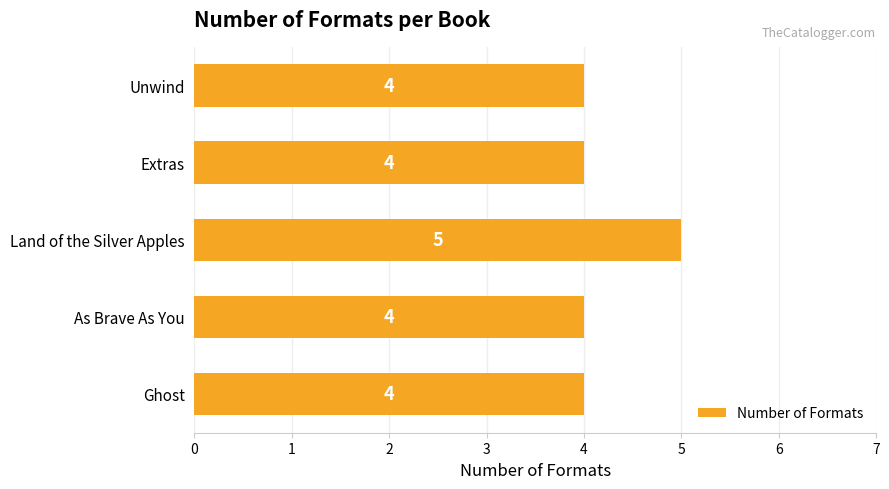

What is the ratio of the value at Extras to the value at Unwind?

1.0